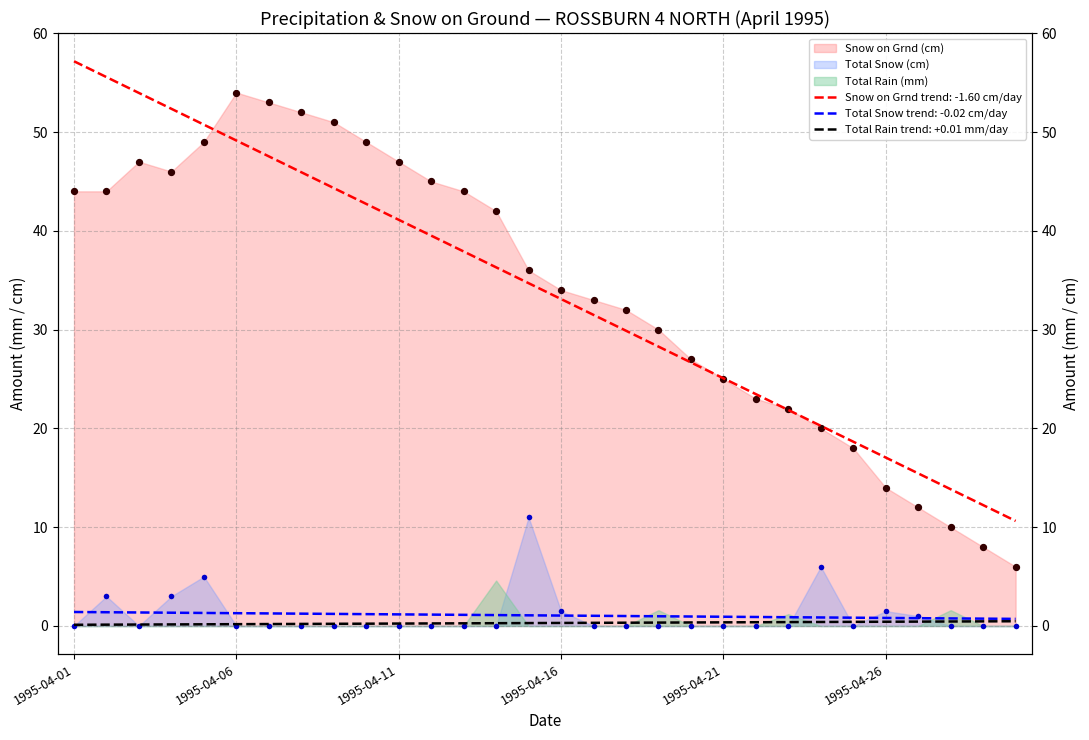

What is the total value across all series at 1995-04-27?

13.0